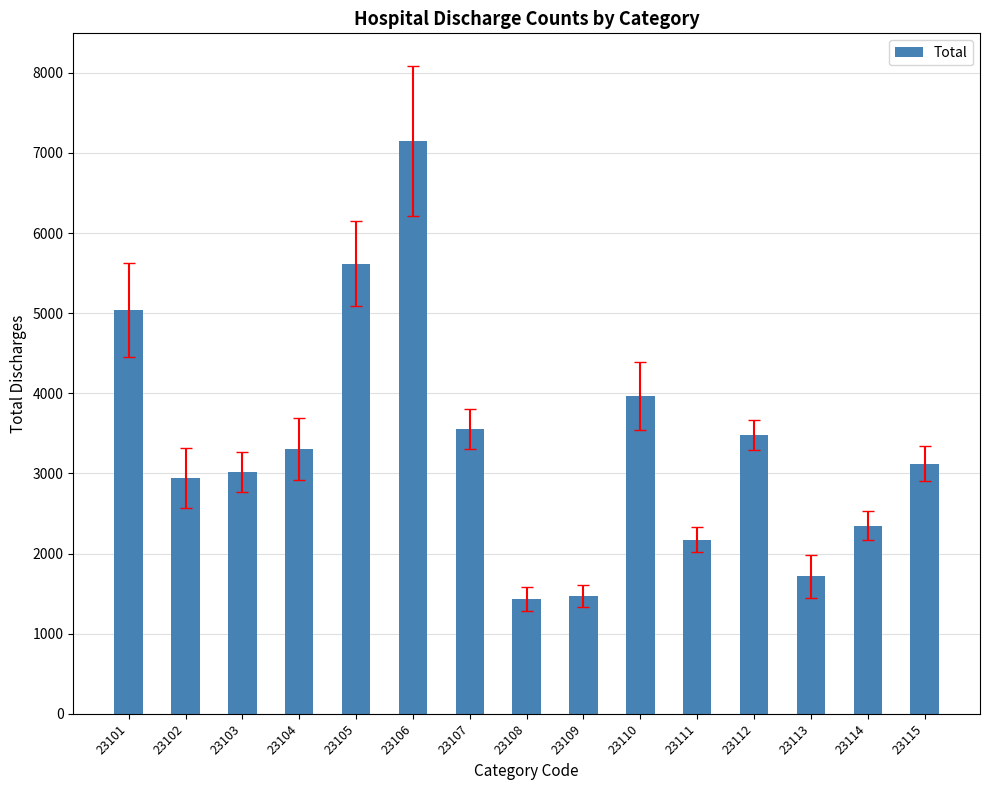

What is the value of the 12th bar from the left?

3483